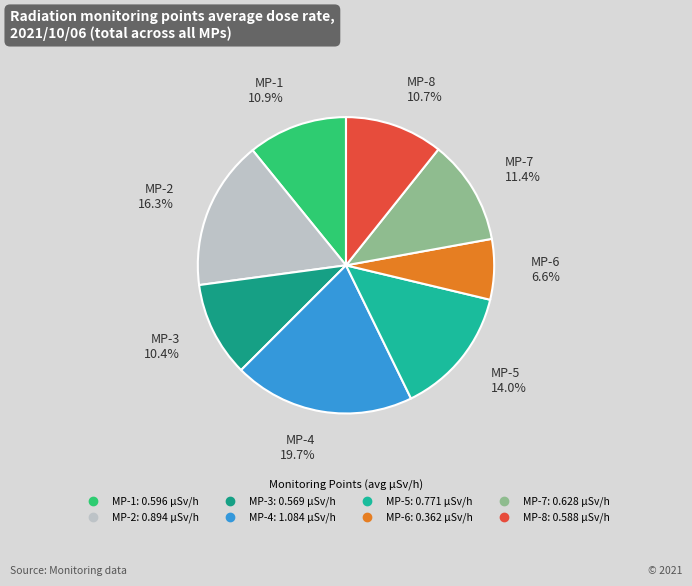

What is the ratio of the value at MP-4 to the value at MP-8?

1.8